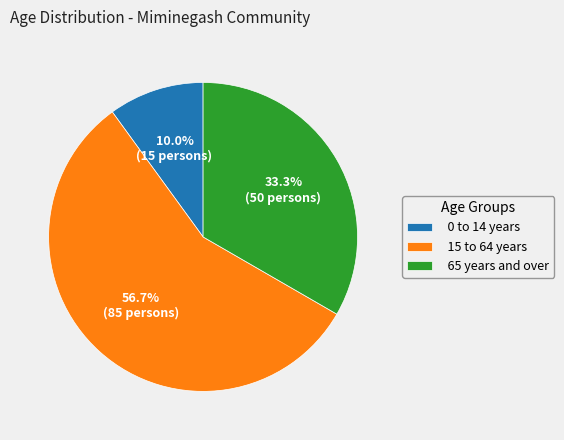

Is there any slice that represents more than half of the pie?

Yes